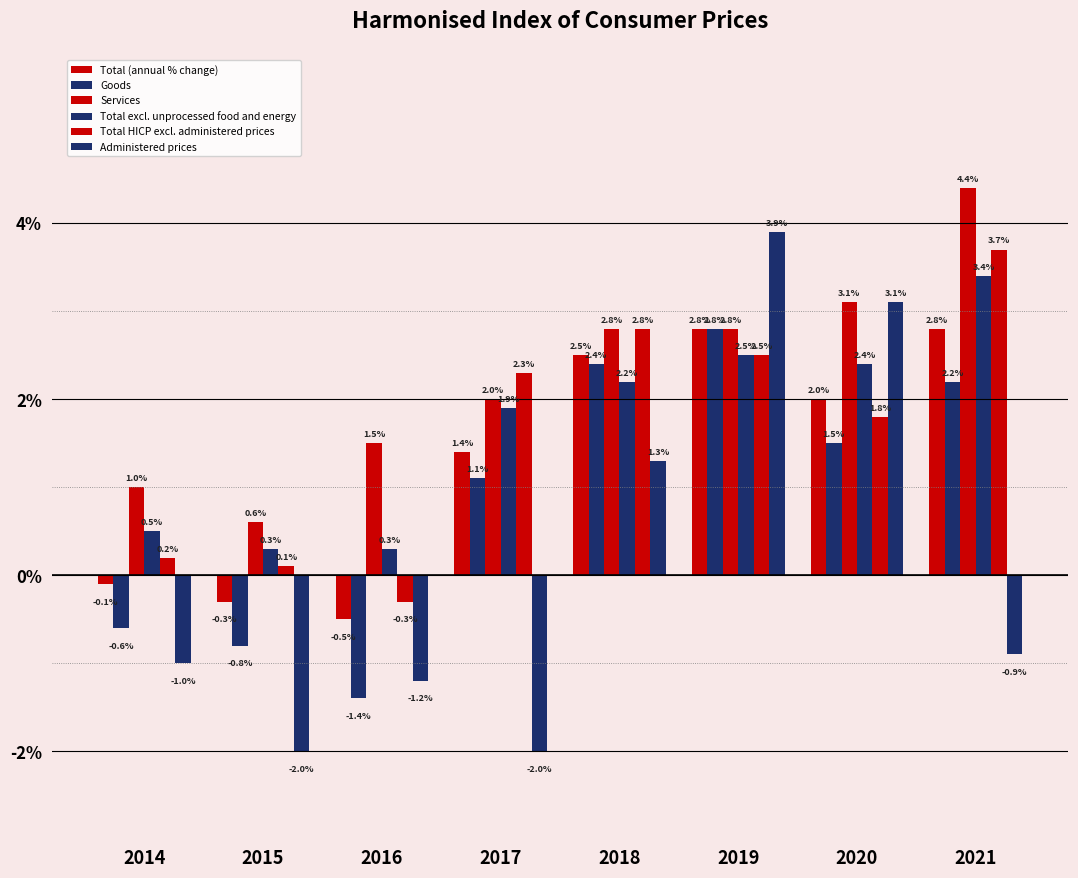

How many bars are there in total?

48